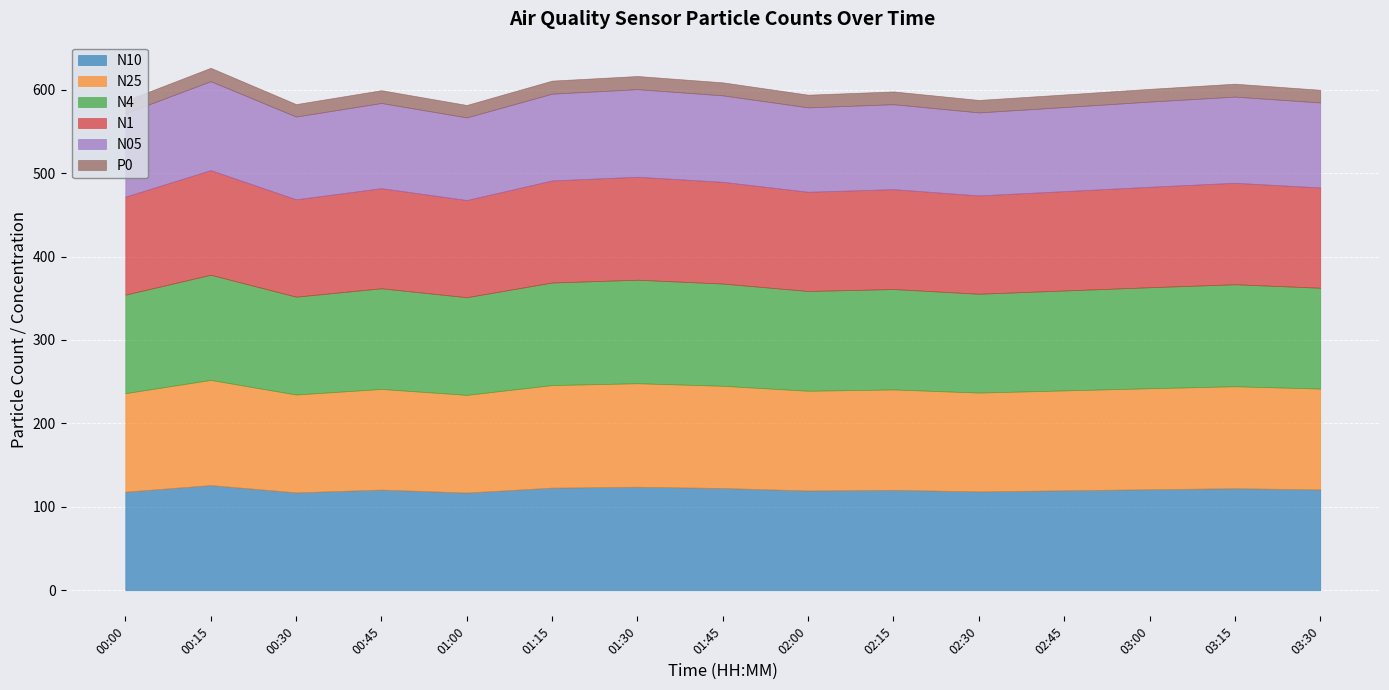

At how many categories does at least one series exceed 82?

15